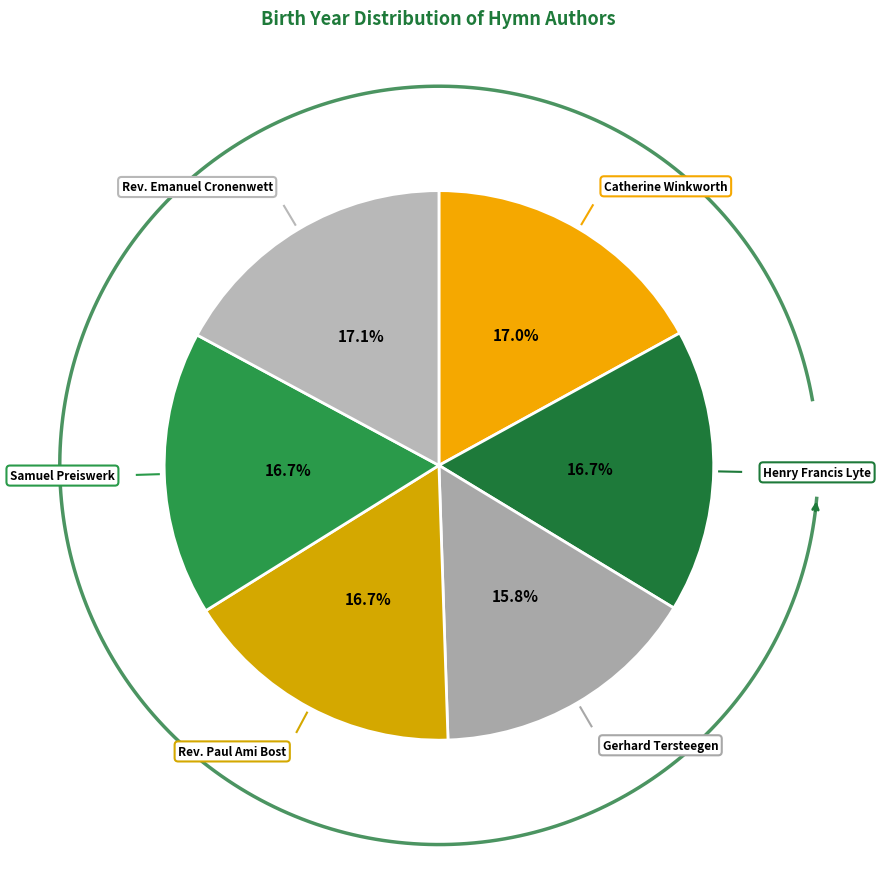

Count the number of slices in the pie.

6